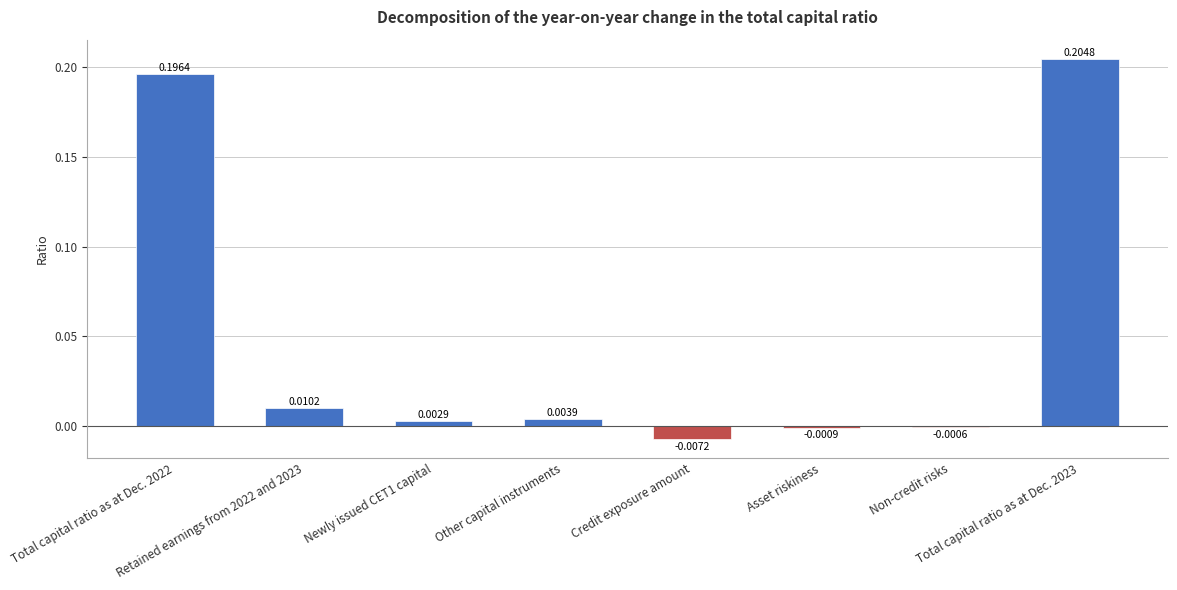

Rank the categories by value from lowest to highest.

Credit exposure amount, Asset riskiness, Non-credit risks, Newly issued CET1 capital, Other capital instruments, Retained earnings from 2022 and 2023, Total capital ratio as at Dec. 2022, Total capital ratio as at Dec. 2023